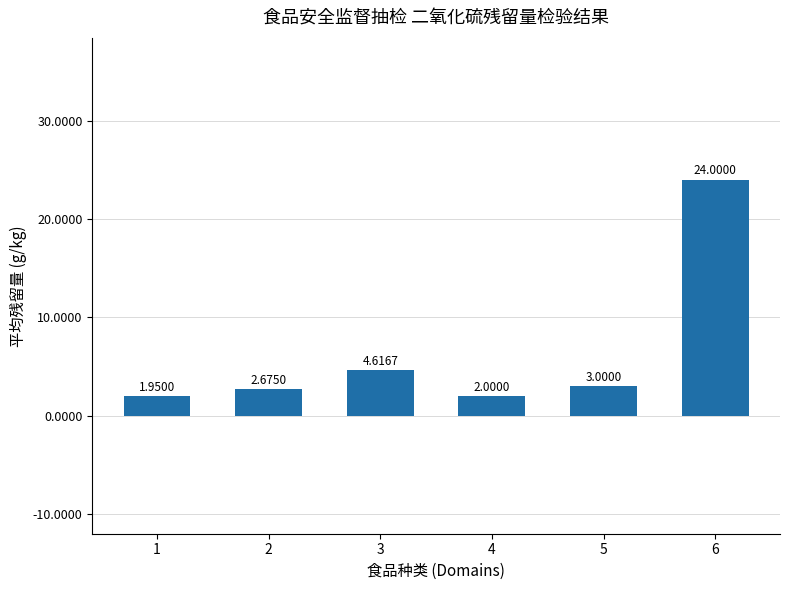

How many data points does each series have?

6